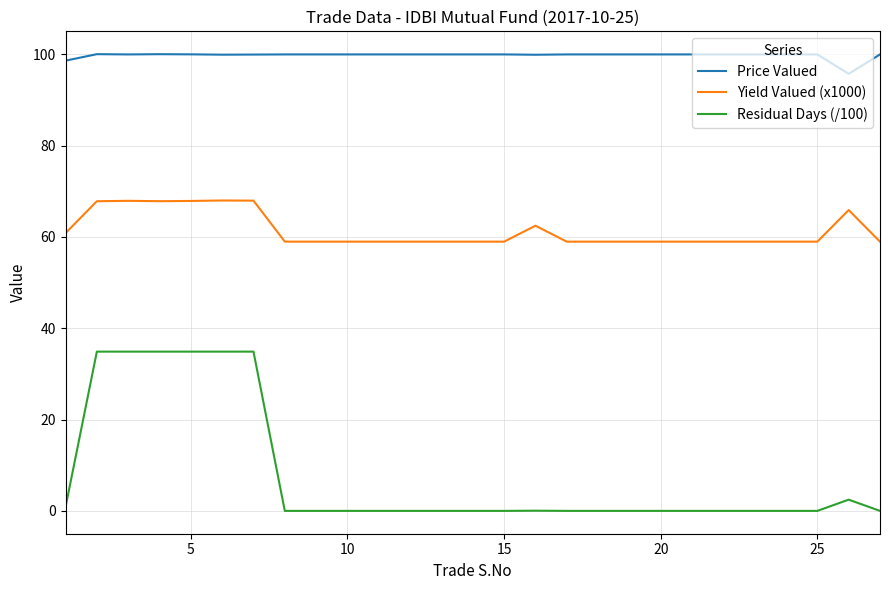

What is the maximum value for Yield Valued (x1000)?

68.0